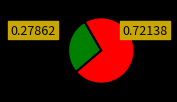

Is there a majority slice in this chart?

Yes